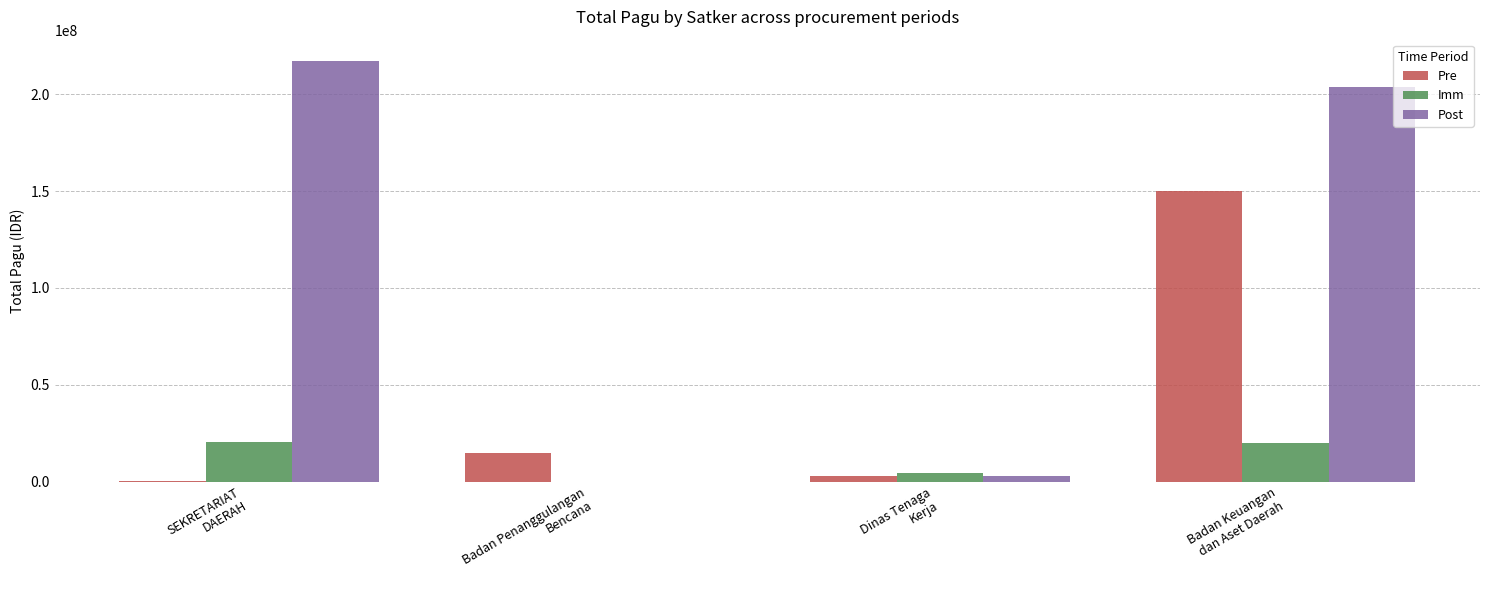

What is the maximum value for Pre?

150056000